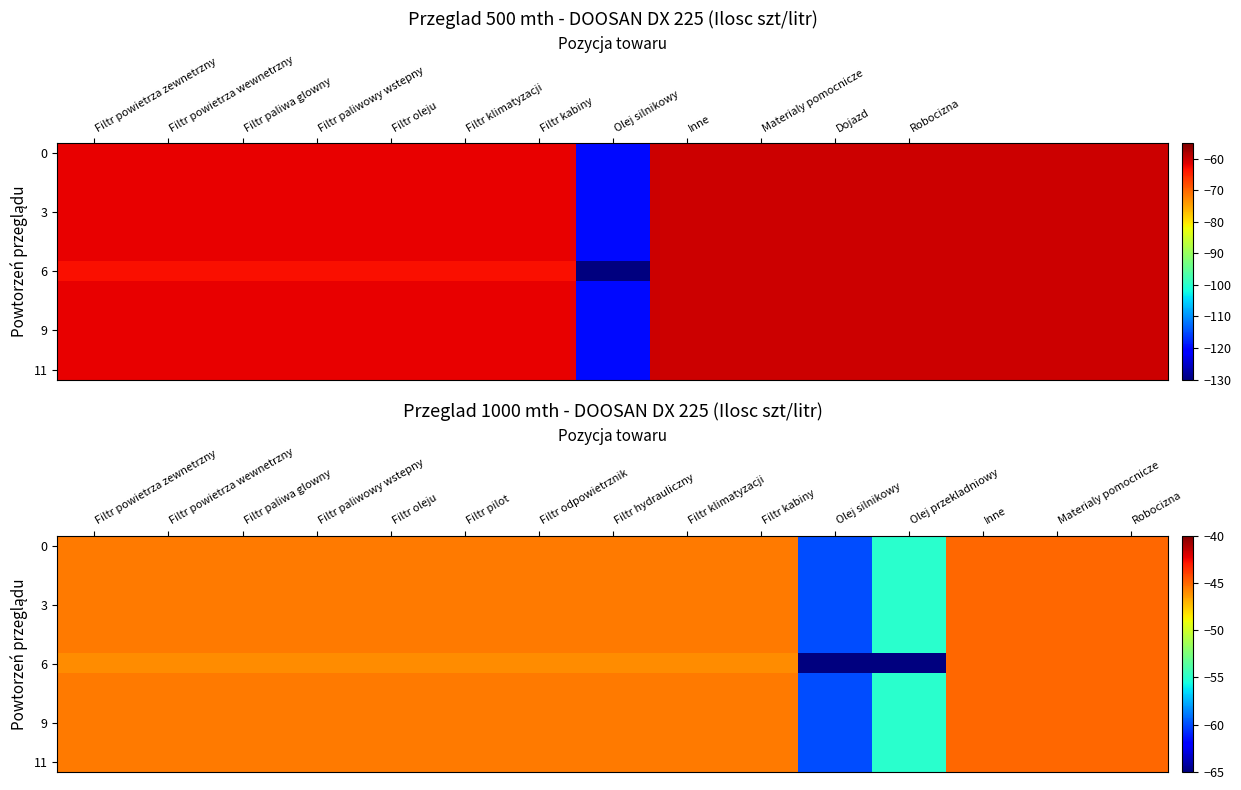

How many distinct data groups are displayed?

12